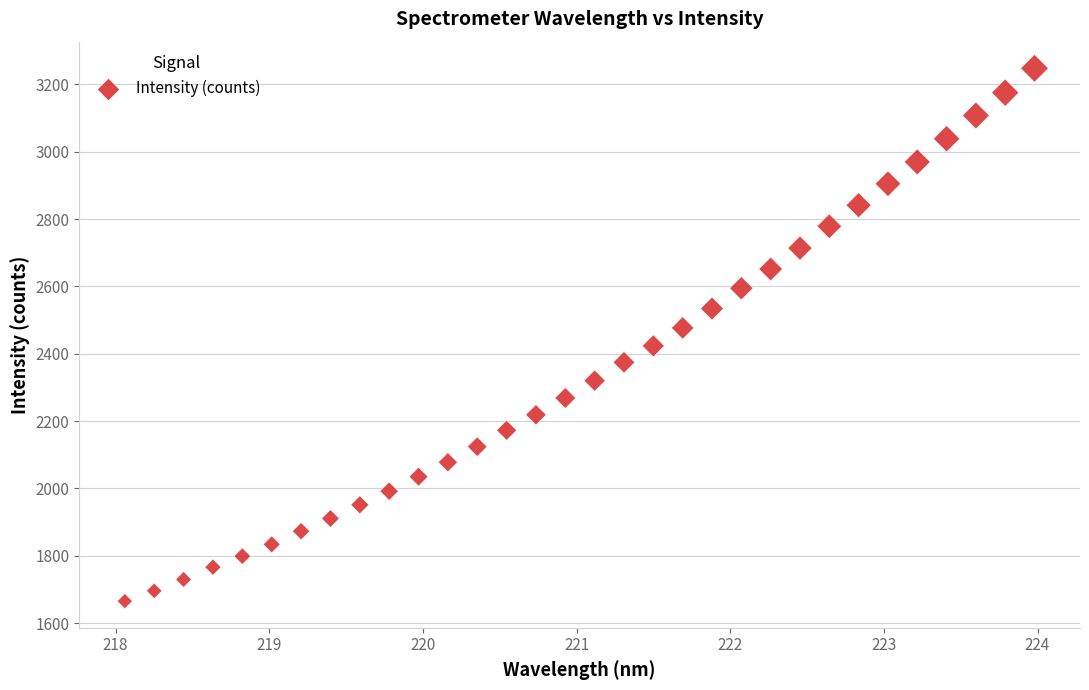

What is the range of Y values (max minus min)?

1582.4